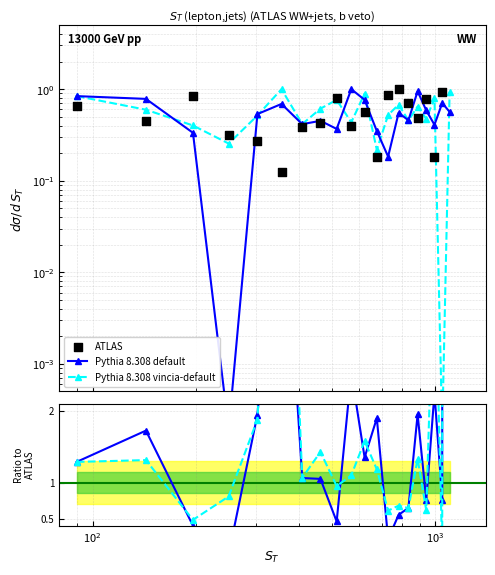

Which series reaches the maximum Y coordinate?

Pythia 8.308 vincia-default